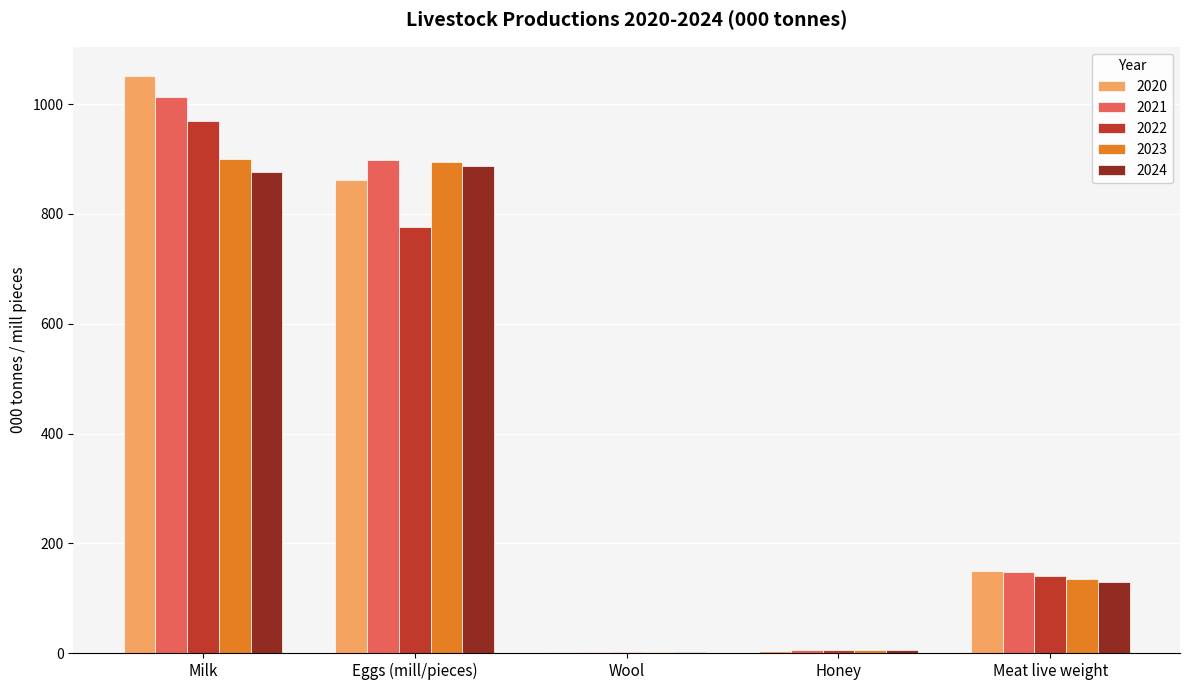

At which category is the sum across all series the highest?

Milk